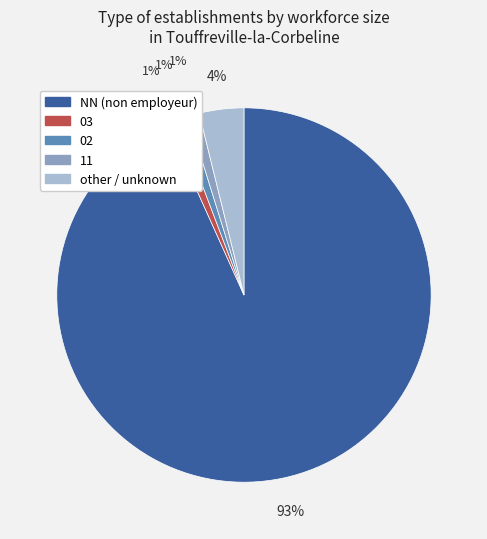

To the nearest percent, what portion does NN represent?

93%